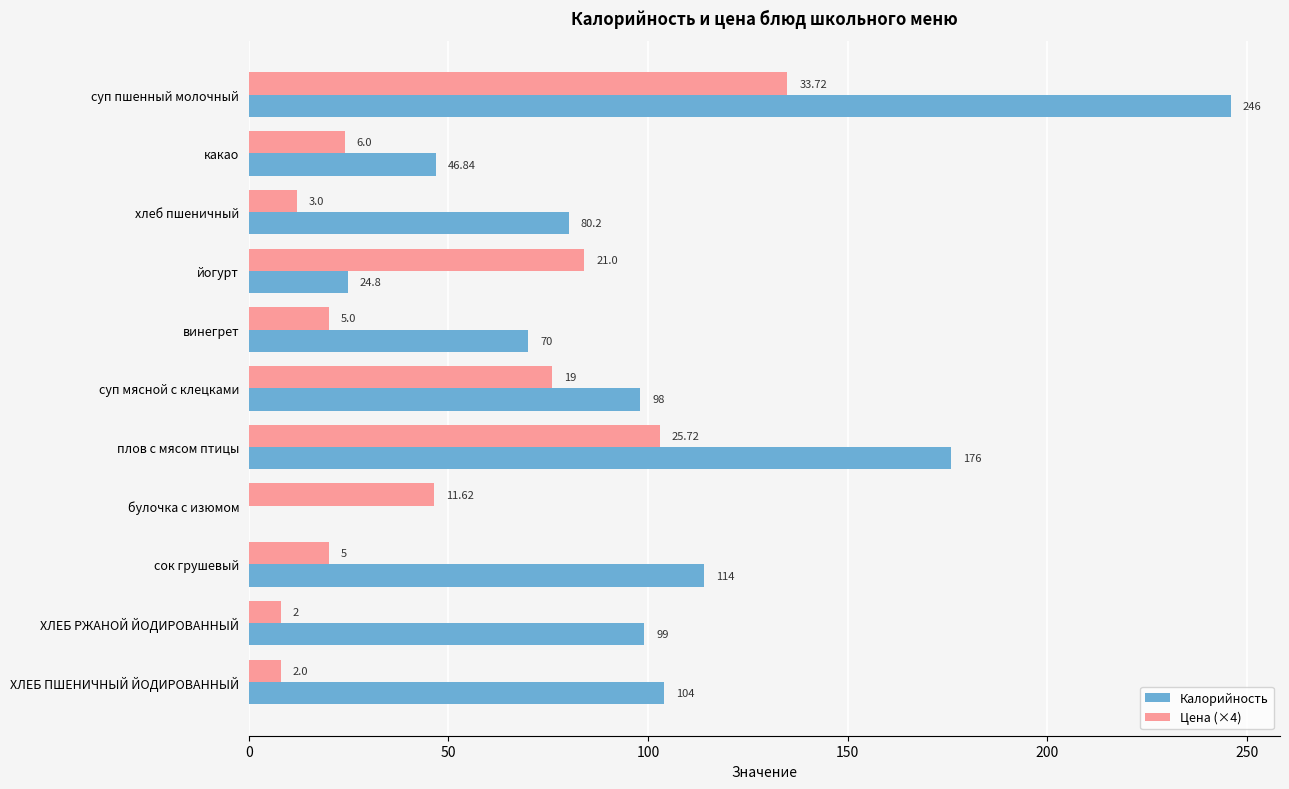

Which series has the largest total across all categories?

Калорийность